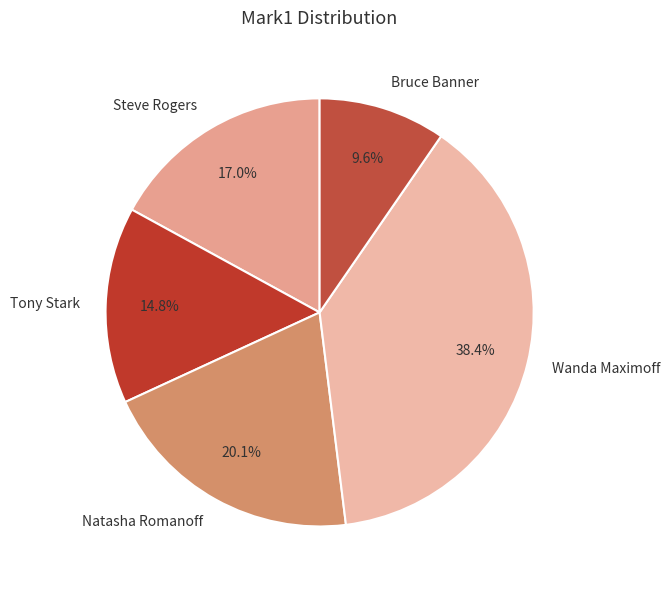

Which slice is the largest?

Wanda Maximoff